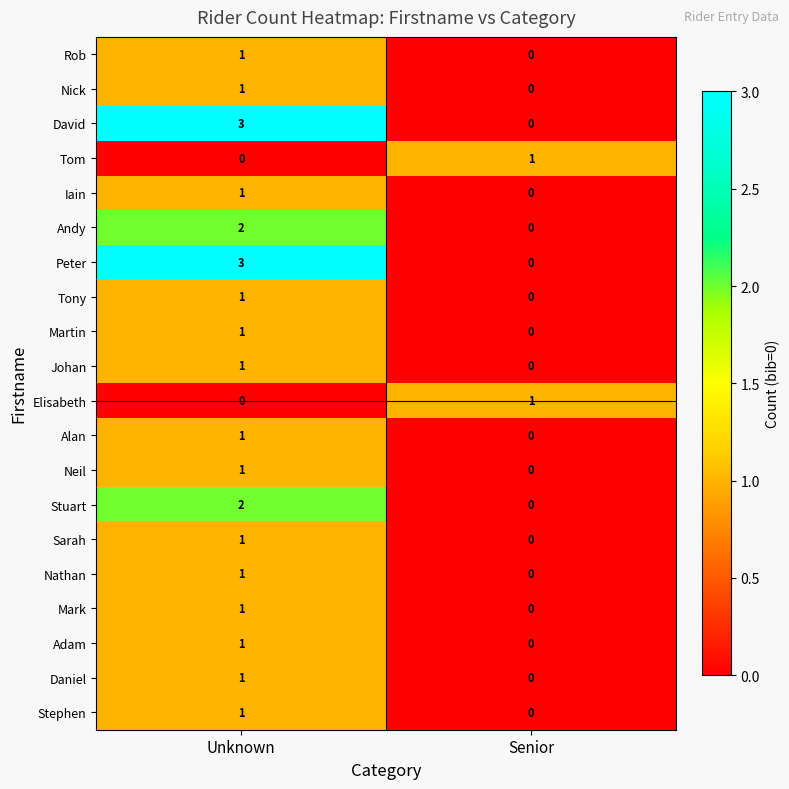

What is the greatest value displayed?

3